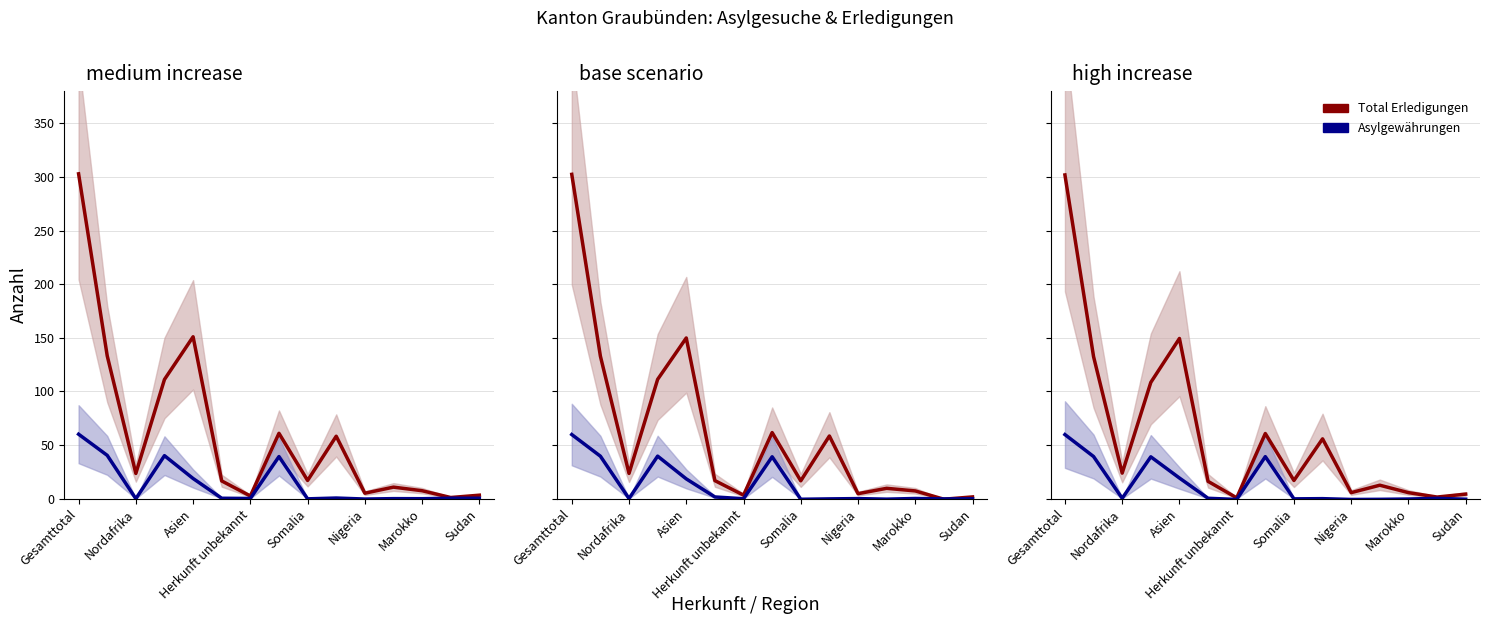

True or false: Total Erledigungen and Asylgewährungen intersect in this chart.

False